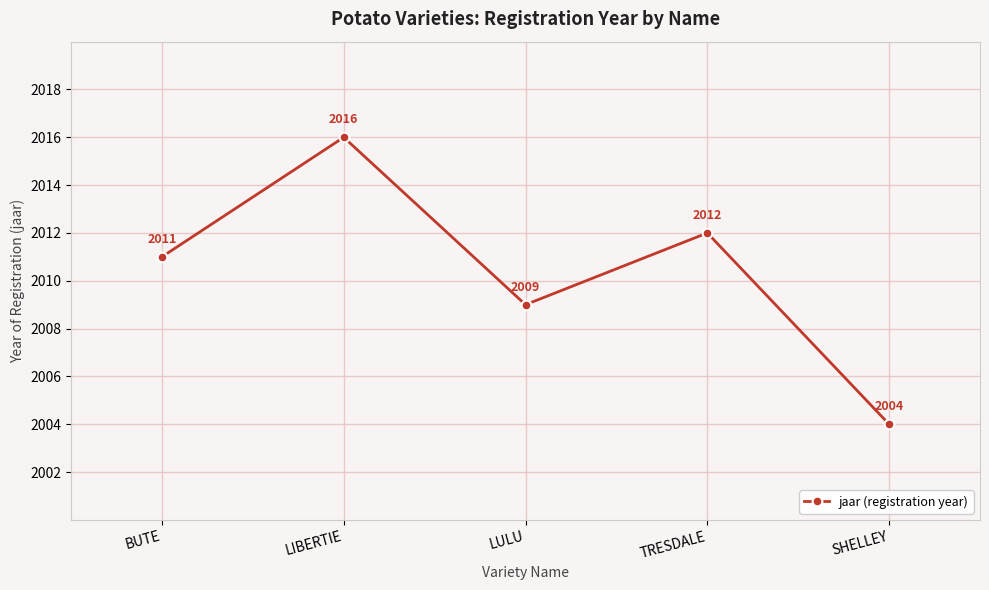

How many data points does each series have?

5